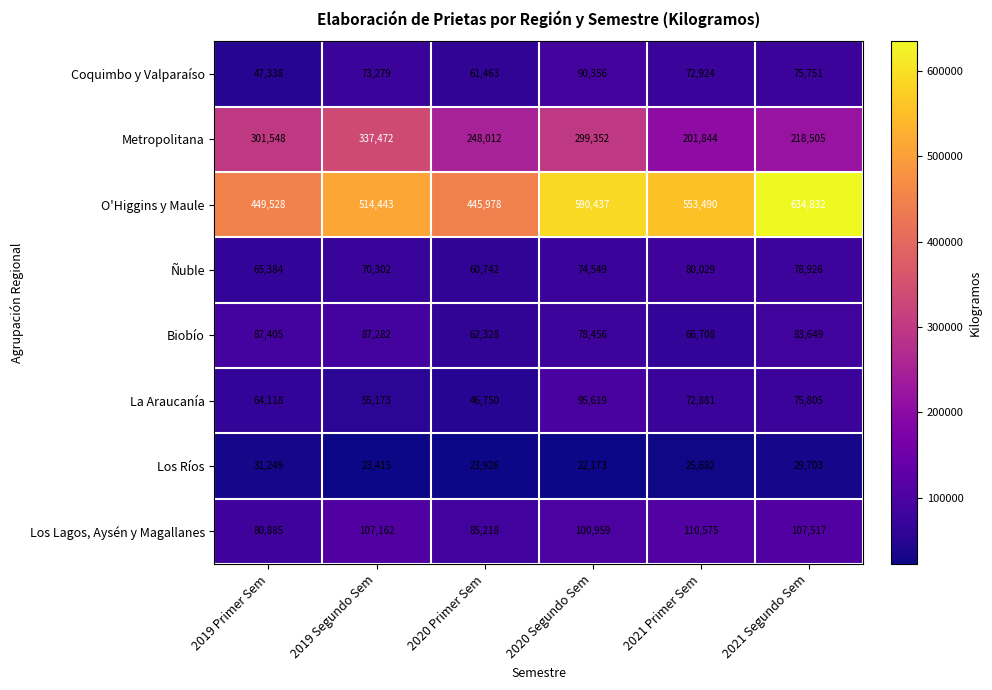

What is the difference between the maximum and minimum values in the Ñuble series?

19287